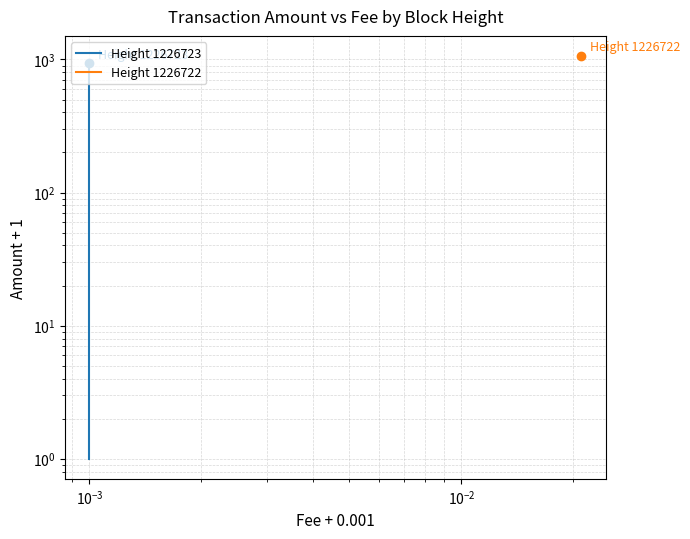

How many data points does each series have?

5